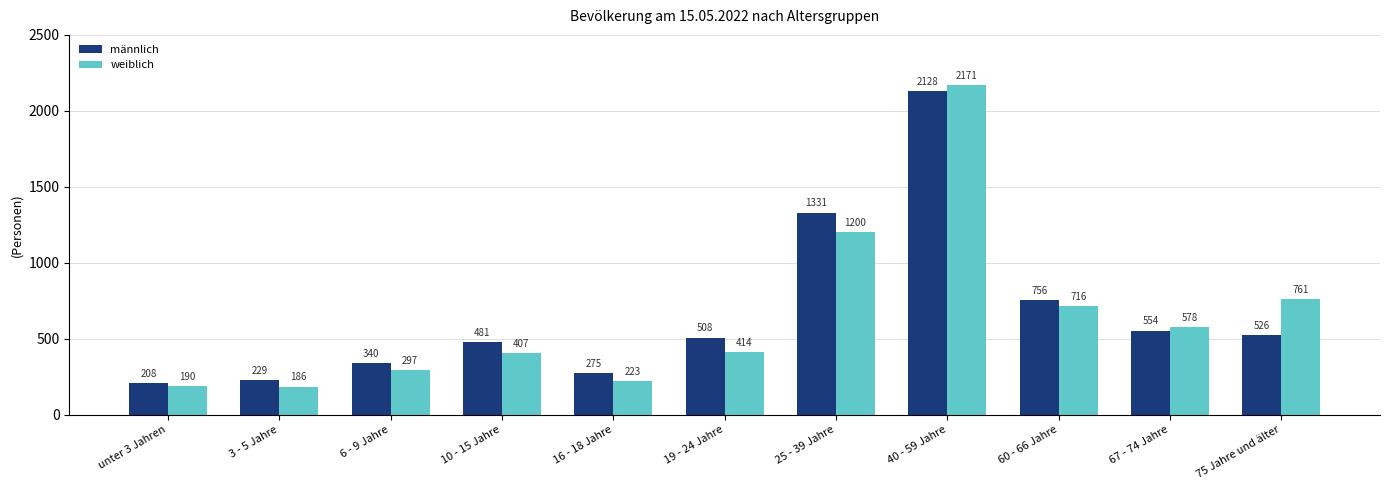

Rank the series by their average value, from lowest to highest.

weiblich, männlich